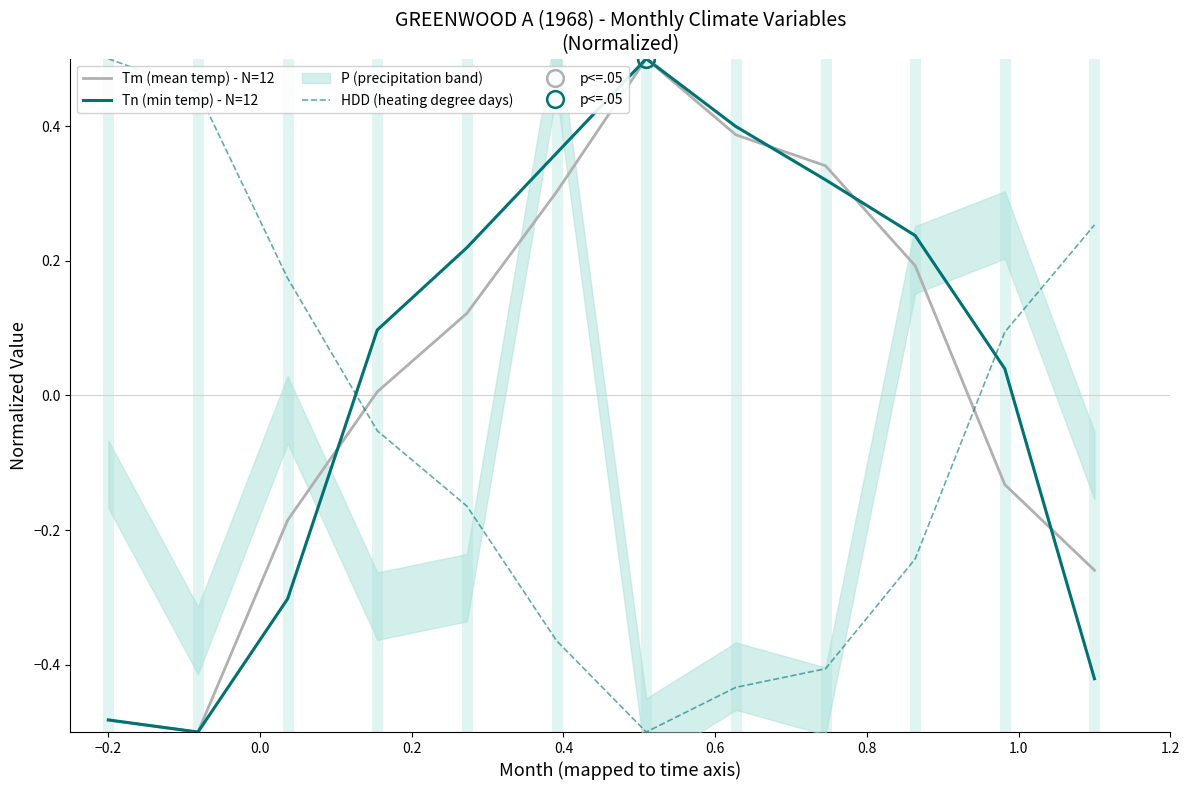

True or false: Tn (min temp) - N=12 and HDD (heating degree days) intersect in this chart.

True